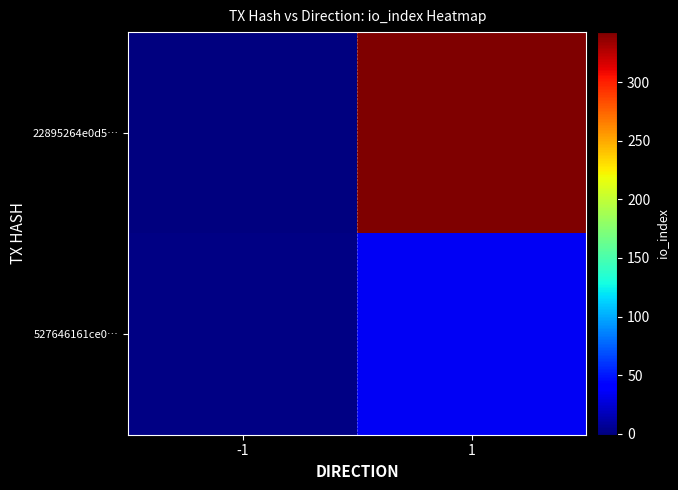

Which series has the largest total across all categories?

22895264e0d5…